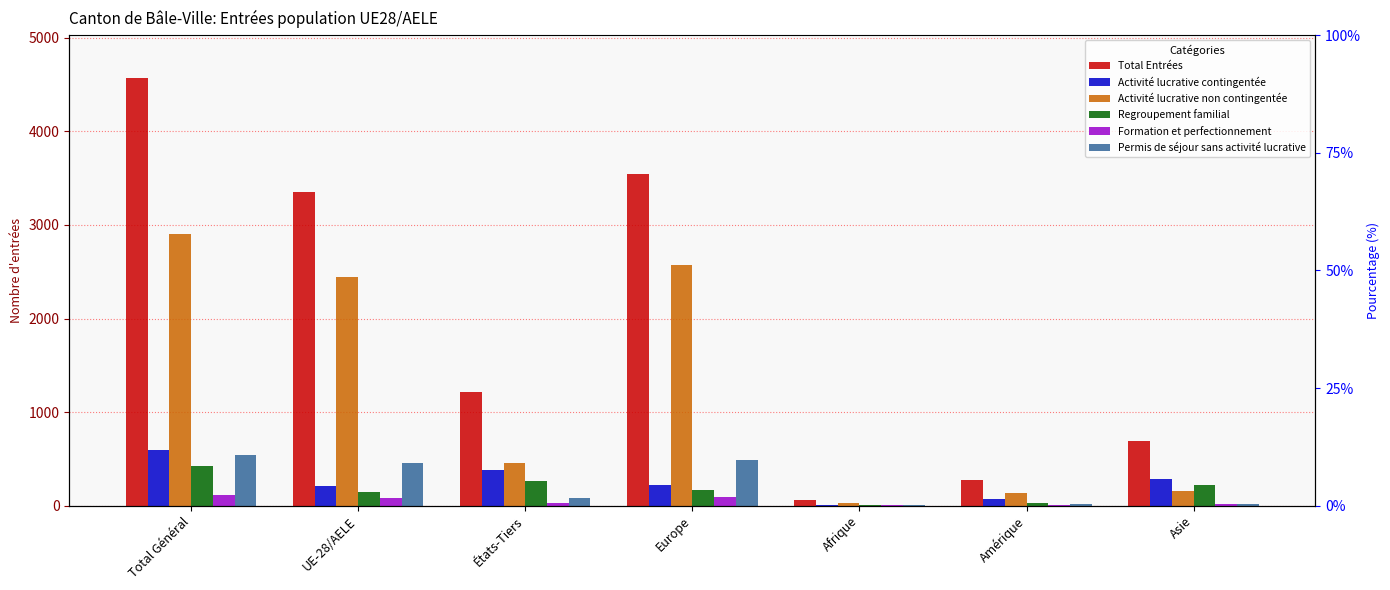

How many bars are there in each group?

6